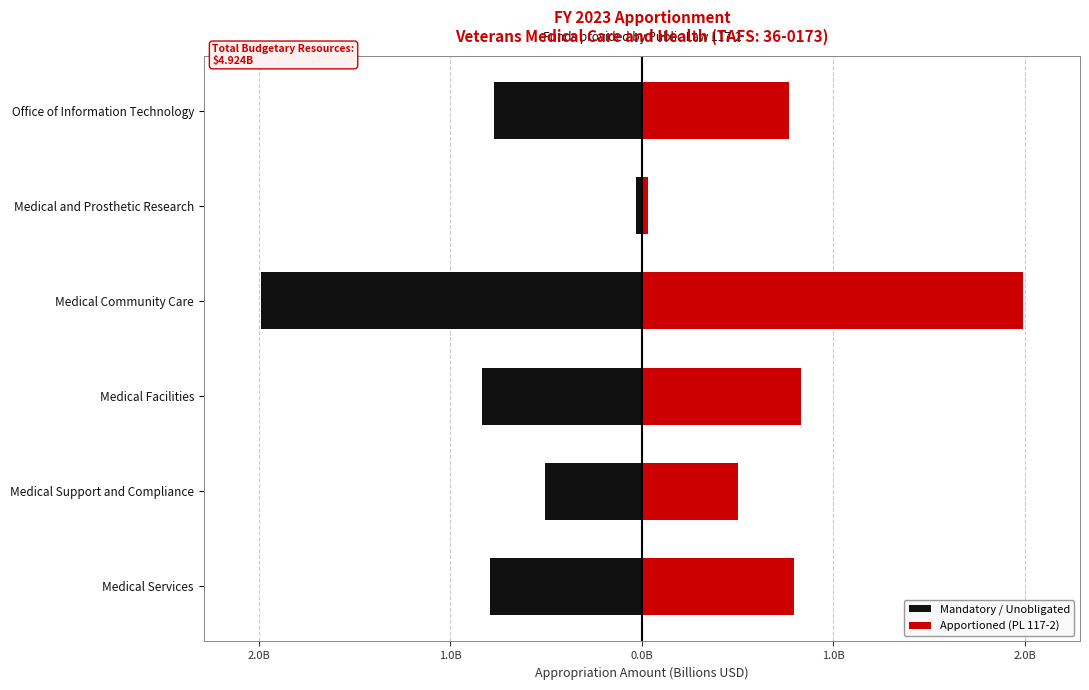

Is it true that Apportioned (PL 117-2) equals 351523892 at Office of Information Technology?

False